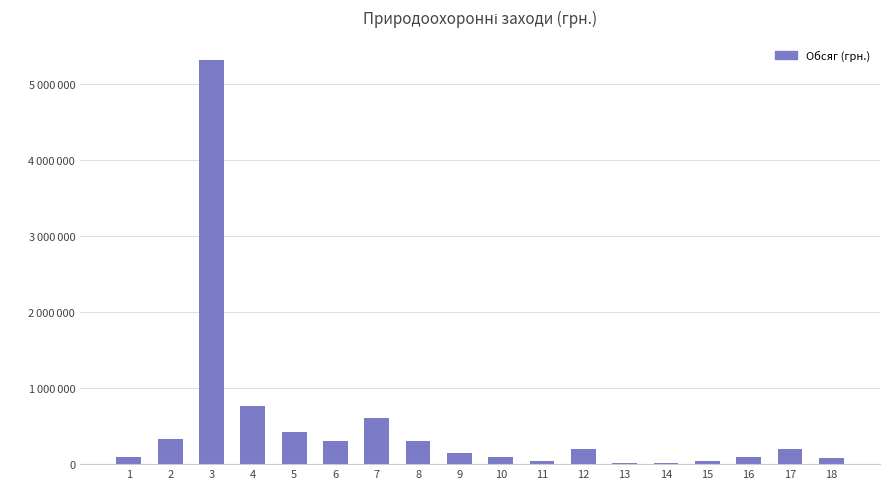

Are the bars horizontal?

No